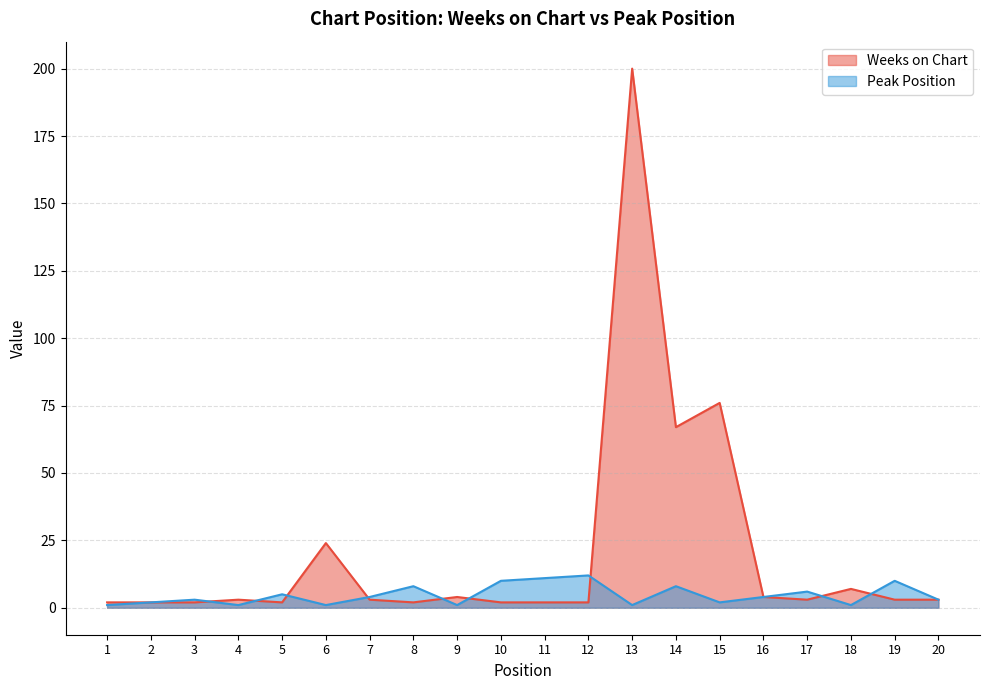

At which label does Peak Position first exceed 4?

5